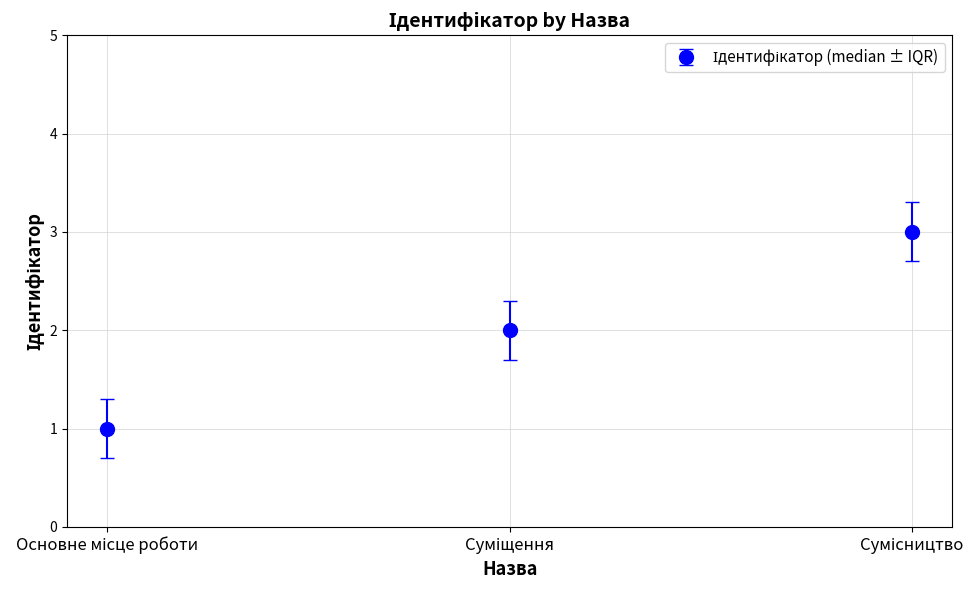

Reading right to left, transcribe all the data shown in this chart.

3	2	1